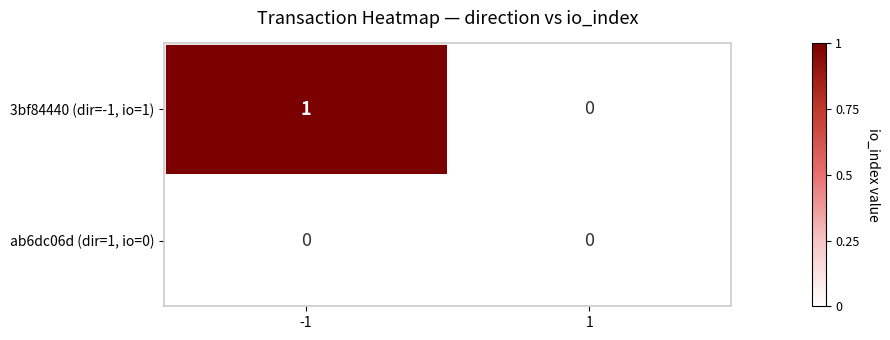

Rank the series by their average value, from highest to lowest.

3bf84440 (dir=-1, io=1), ab6dc06d (dir=1, io=0)